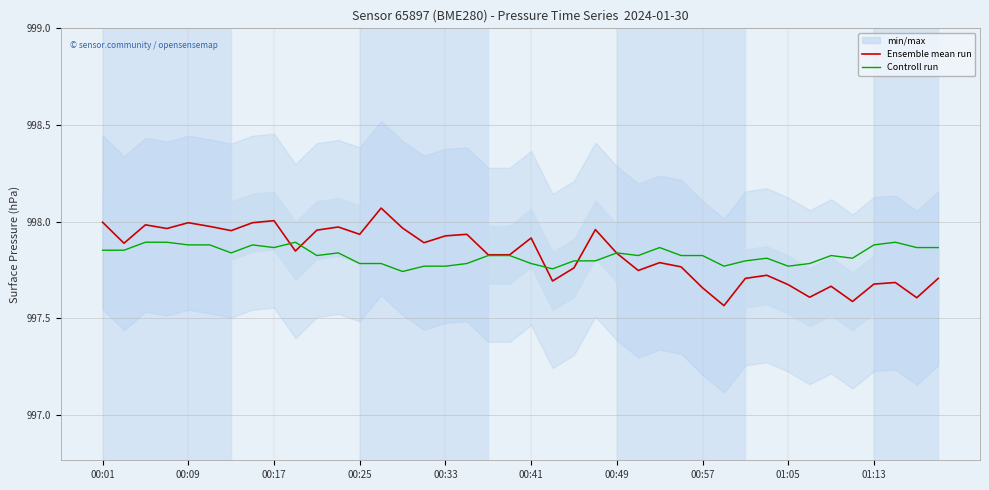

Reading left to right, transcribe all the data shown in this chart.

Ensemble mean run: 998.0	997.9	998.0	998.0	998.0	998.0	998.0	998.0	998.0	997.8	998.0	998.0	997.9	998.1	998.0	997.9	997.9	997.9	997.8	997.8	997.9	997.7	997.8	998.0	997.8	997.7	997.8	997.8	997.7	997.6	997.7	997.7	997.7	997.6	997.7	997.6	997.7	997.7	997.6	997.7
Controll run: 997.9	997.9	997.9	997.9	997.9	997.9	997.8	997.9	997.9	997.9	997.8	997.8	997.8	997.8	997.7	997.8	997.8	997.8	997.8	997.8	997.8	997.8	997.8	997.8	997.8	997.8	997.9	997.8	997.8	997.8	997.8	997.8	997.8	997.8	997.8	997.8	997.9	997.9	997.9	997.9